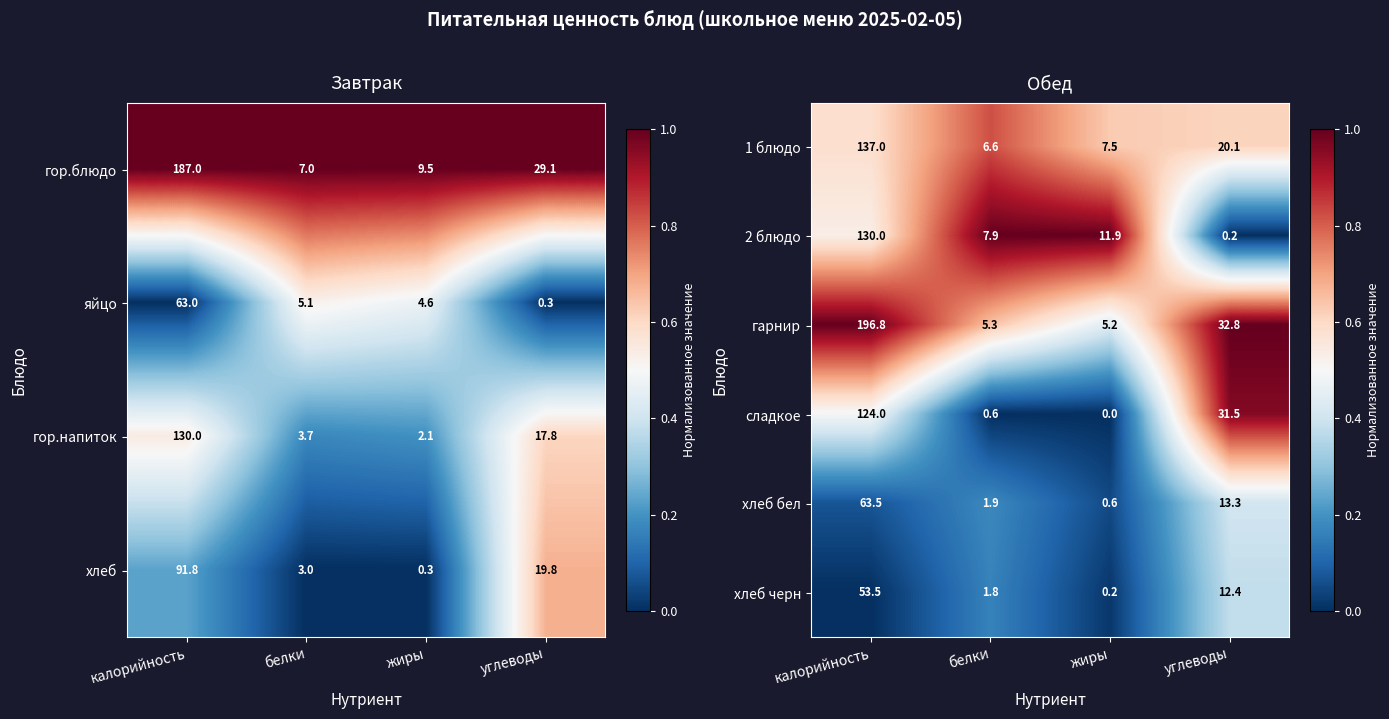

What is the sum of the гарнир values at калорийность and углеводы?

229.6